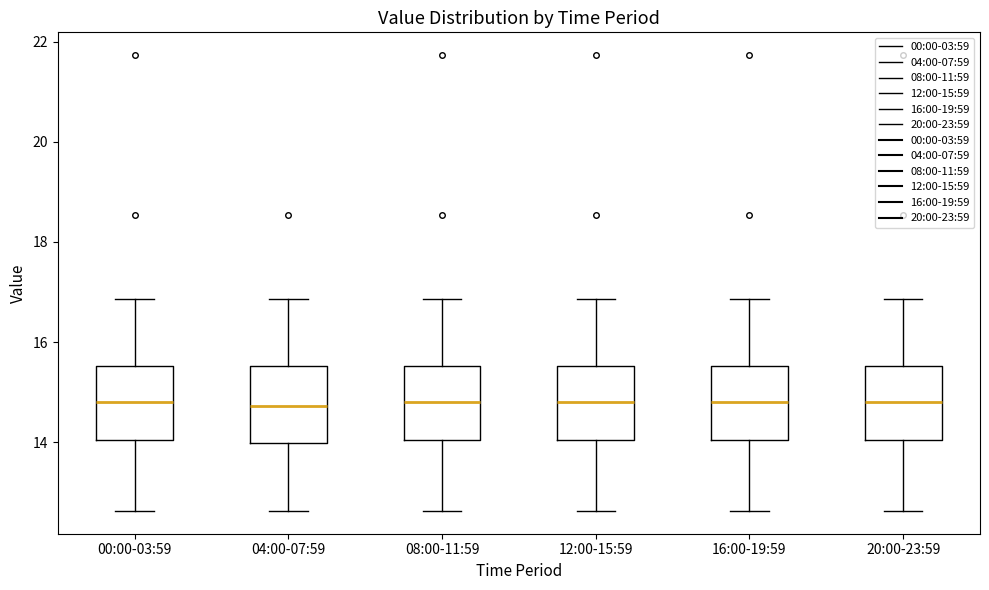

Reading left to right, read every box against the y-axis: the position of its median line, the range the box covers, and the ends of its whiskers. The values are not printed on the chart, so give them approximately, as read against the axis.

00:00-03:59: median 14.8, box 14.0 to 15.6, whiskers 12.6 to 16.8
04:00-07:59: median 14.8, box 14.0 to 15.6, whiskers 12.6 to 16.8
08:00-11:59: median 14.8, box 14.0 to 15.6, whiskers 12.6 to 16.8
12:00-15:59: median 14.8, box 14.0 to 15.6, whiskers 12.6 to 16.8
16:00-19:59: median 14.8, box 14.0 to 15.6, whiskers 12.6 to 16.8
20:00-23:59: median 14.8, box 14.0 to 15.6, whiskers 12.6 to 16.8